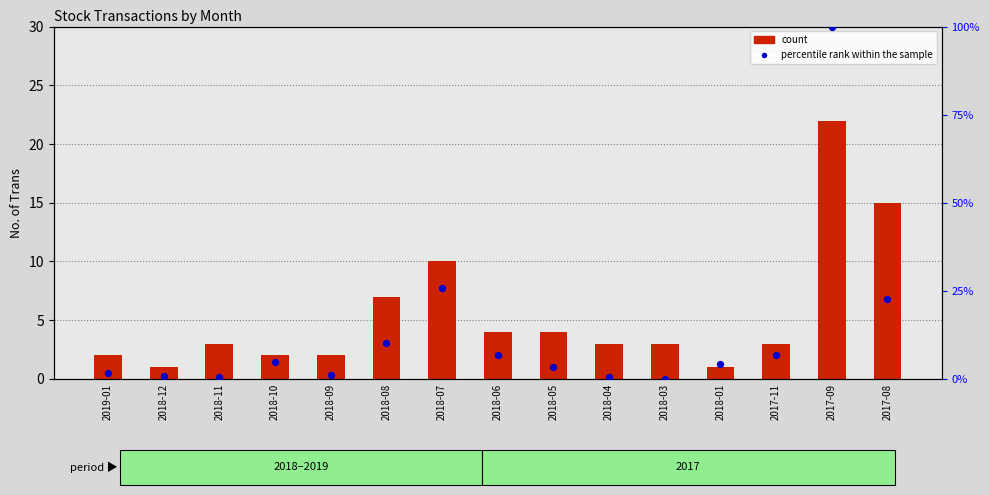

Which series contains the lowest Y value?

percentile rank within the sample